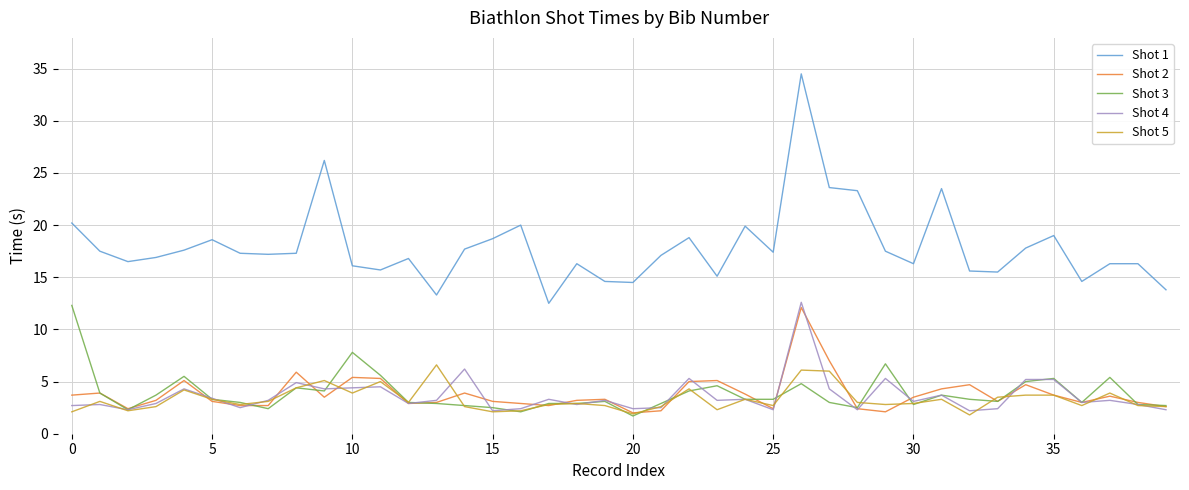

True or false: Shot 4 and Shot 3 cross at least once.

True